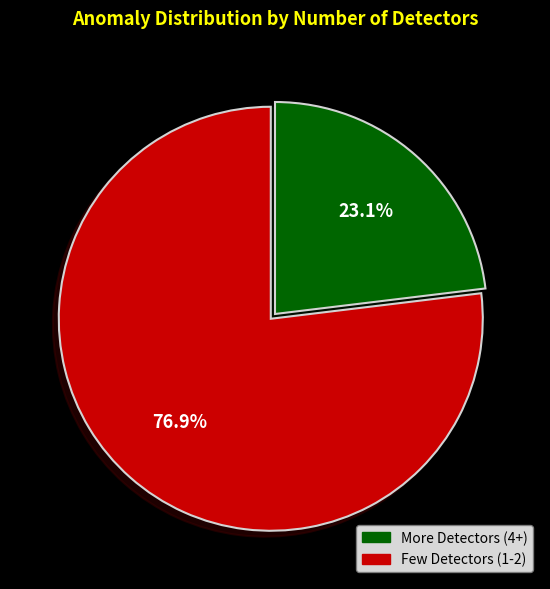

Does any single category account for the majority?

Yes